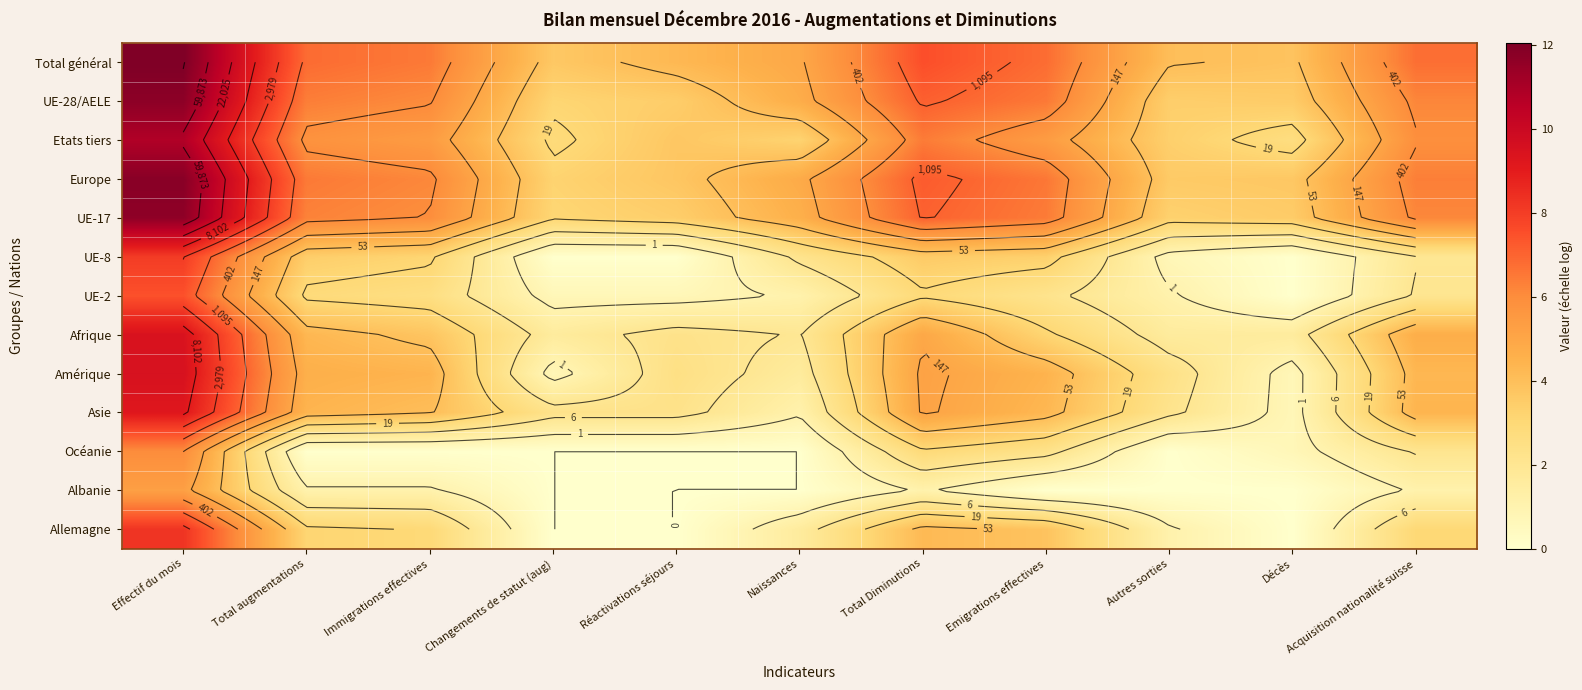

Which category has the highest value across all series?

Effectif du mois